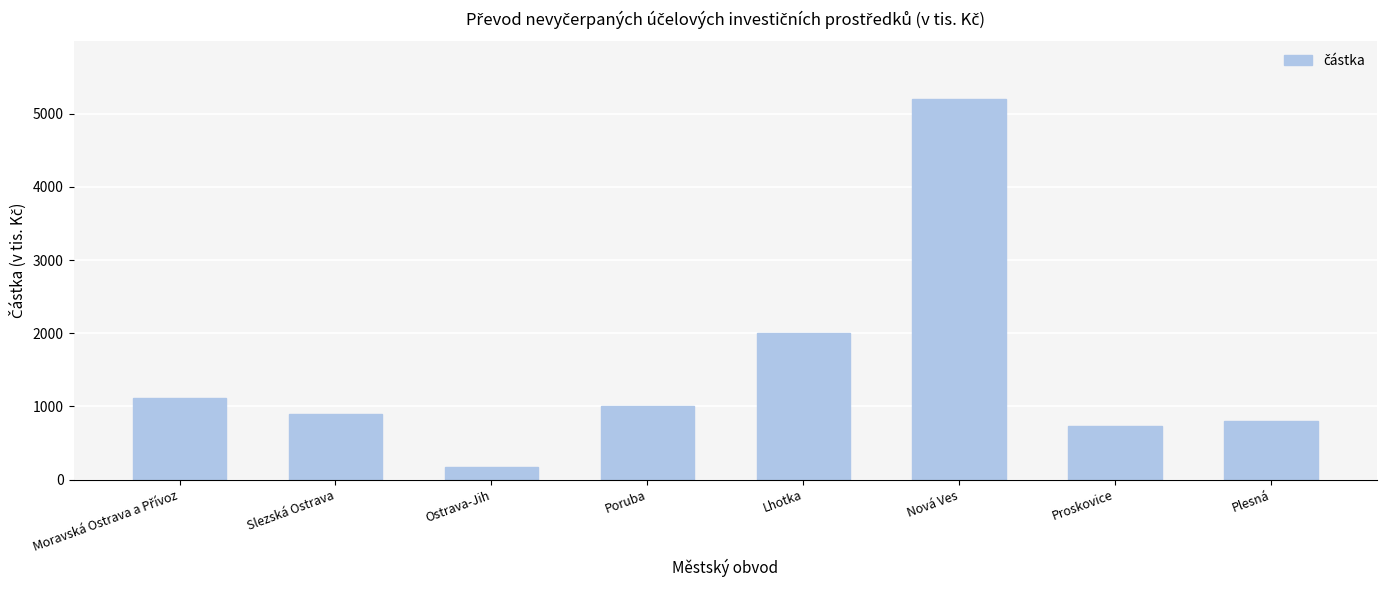

Reading right to left, extract all data points from this chart.

806	728	5207	2000	1000	174	902	1118